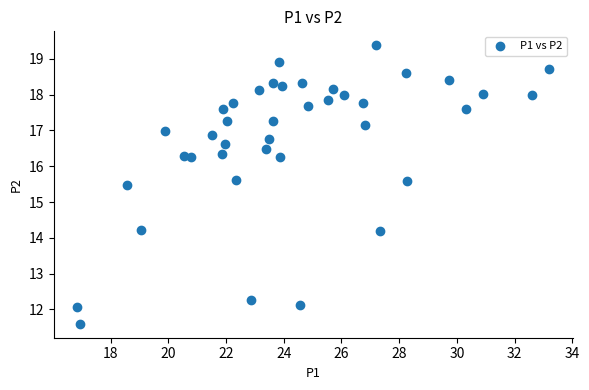

What Y value in the scatter plot is closest to 15?

15.5